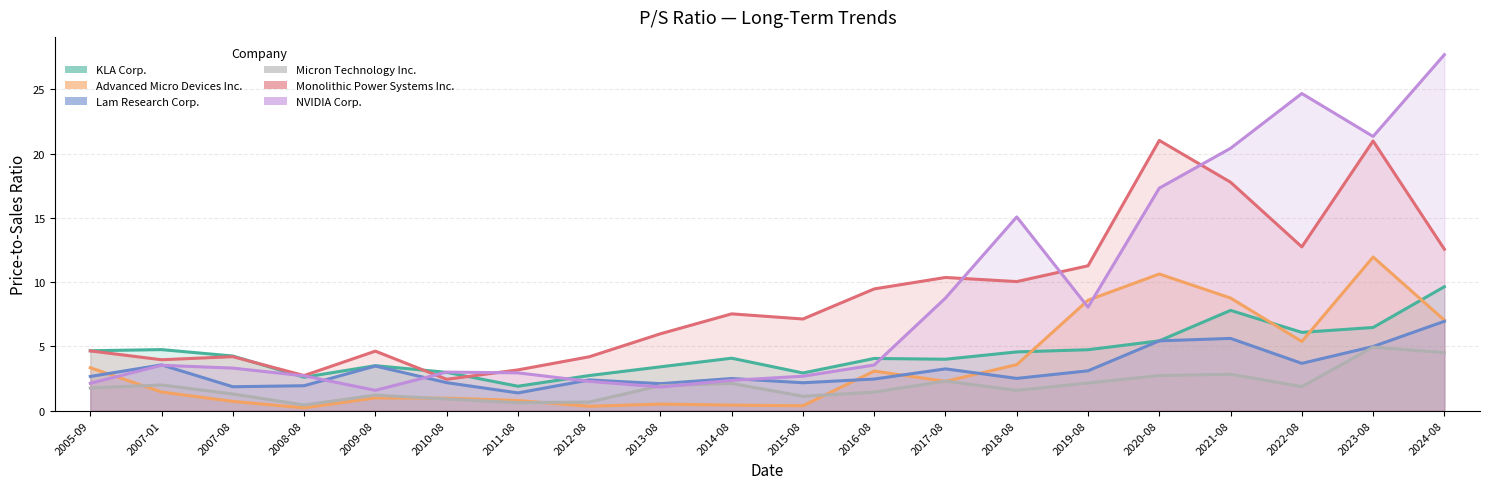

True or false: KLA Corp. has more than 0 points higher than both neighbors.

True